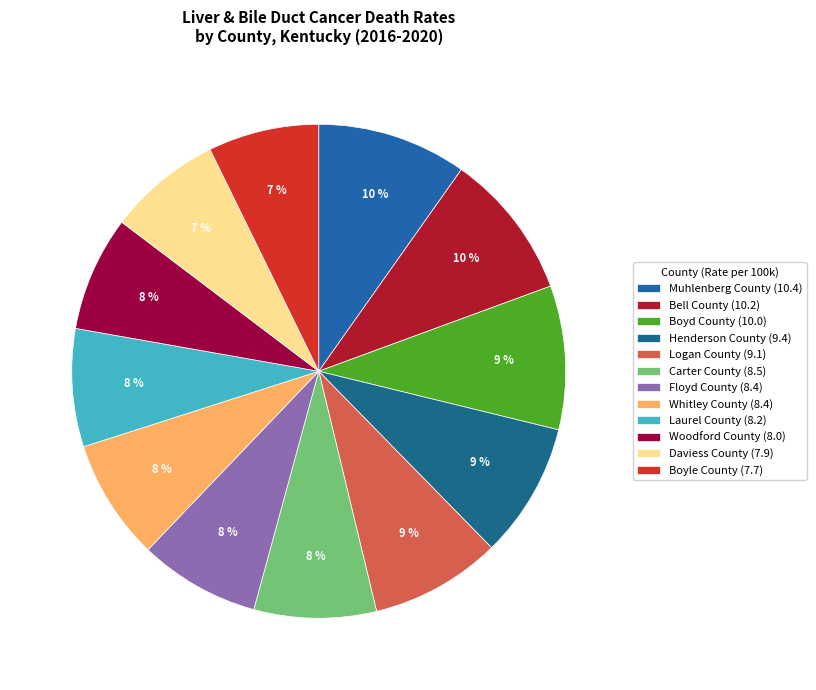

Rank the categories by value from lowest to highest.

Boyle County, Daviess County, Woodford County, Laurel County, Floyd County, Whitley County, Carter County, Logan County, Henderson County, Boyd County, Bell County, Muhlenberg County